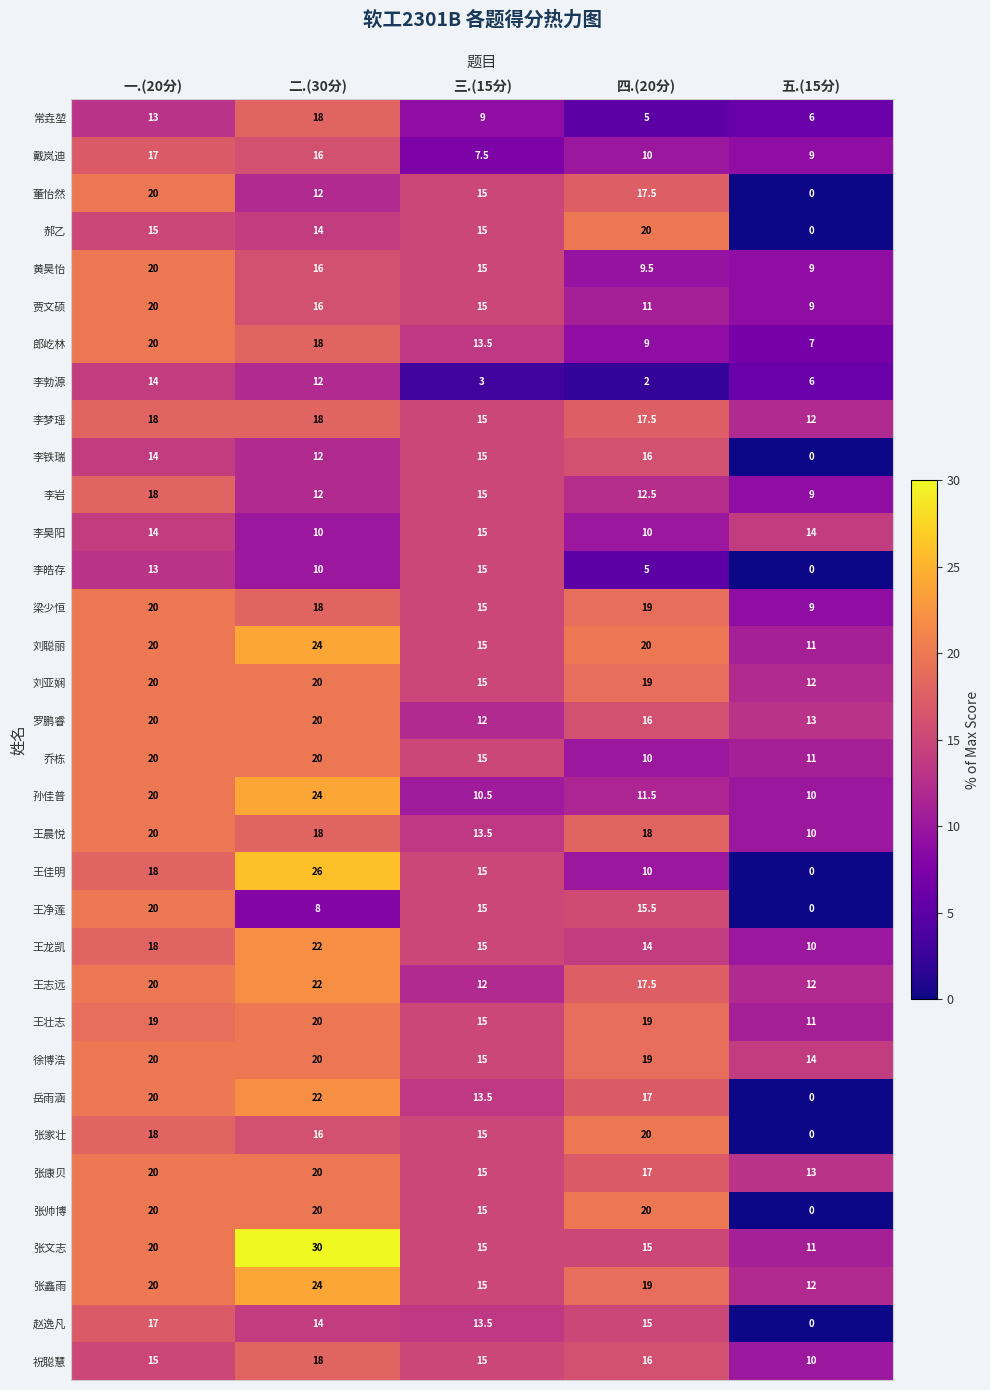

The 王壮志 series shows 15.0 at 三.(15分). True or false?

True